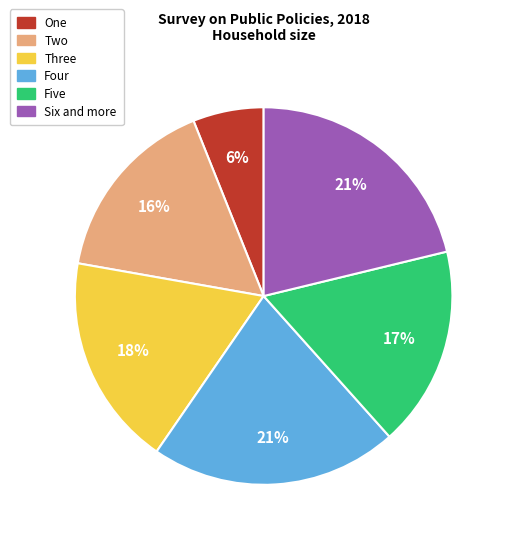

Count the number of slices in the pie.

6